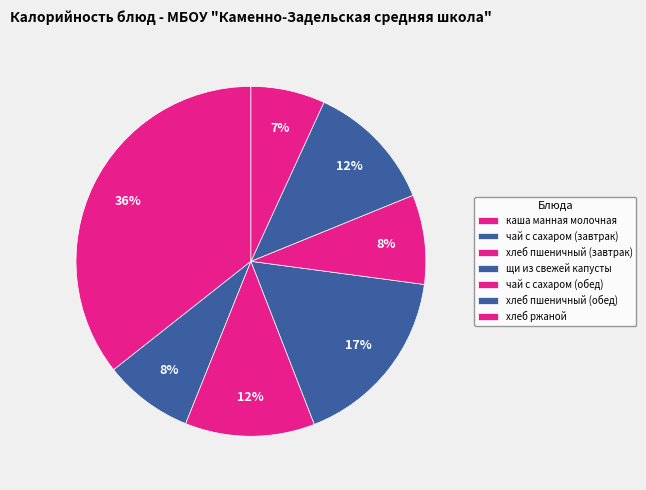

Count the number of slices in the pie.

7